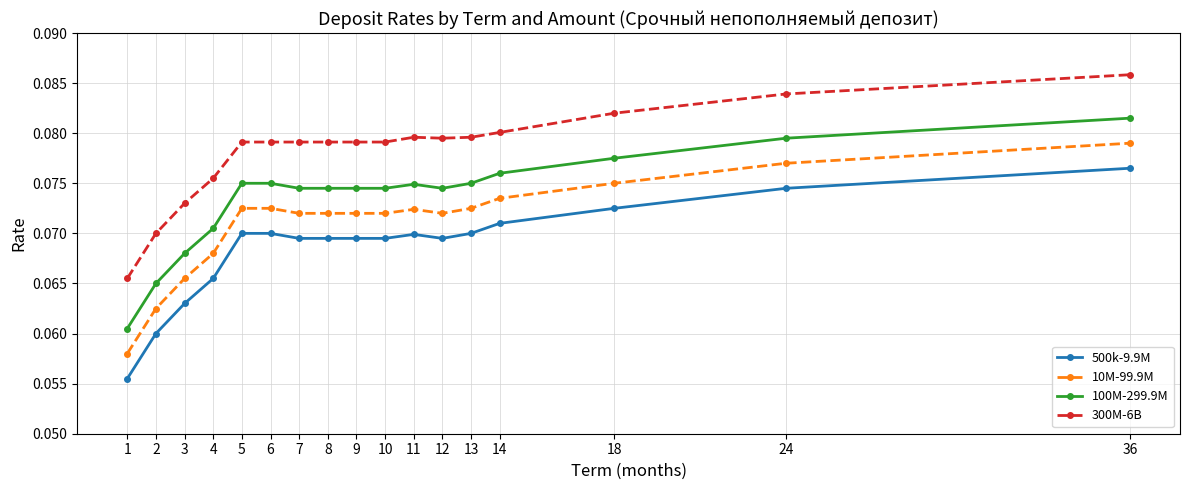

At which category is the sum across all series the highest?

36